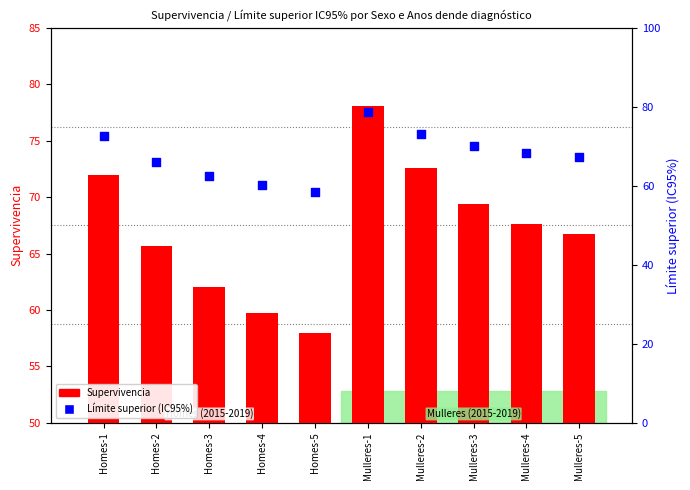

Which series has the largest total across all categories?

Límite superior (IC95%)